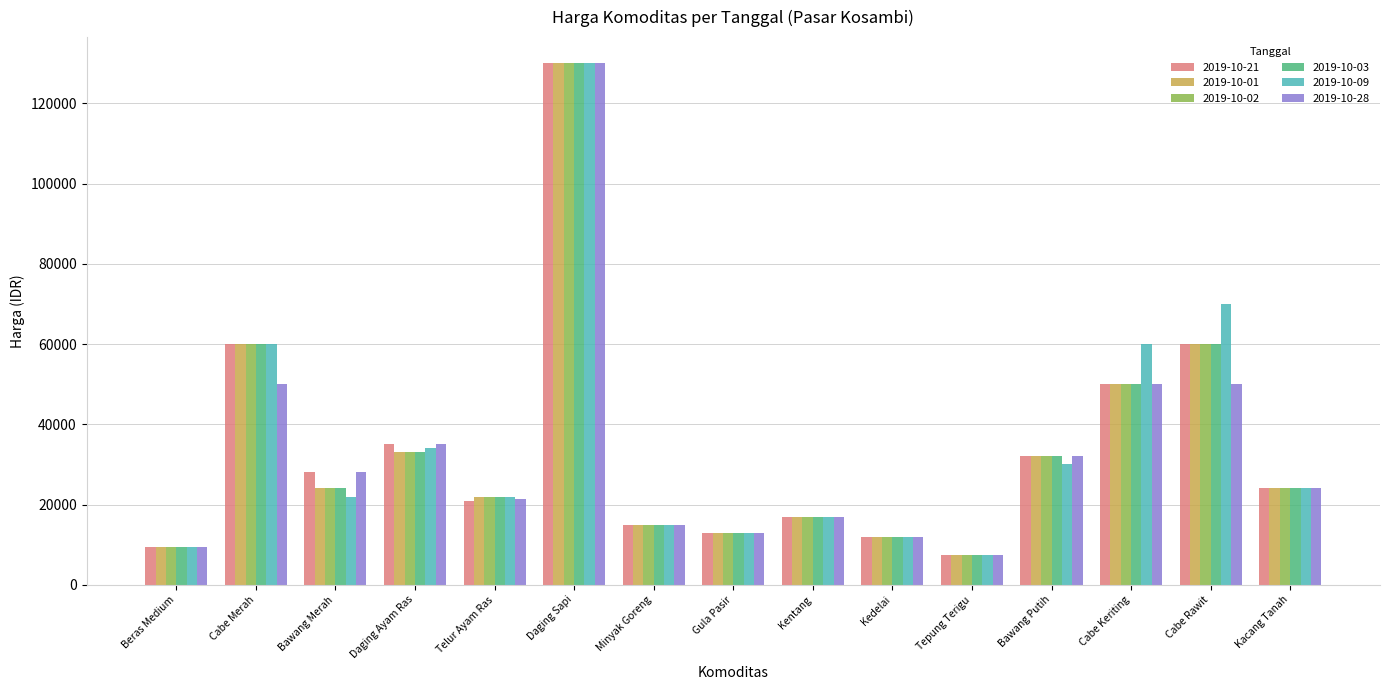

At which category is the sum across all series the highest?

Daging Sapi